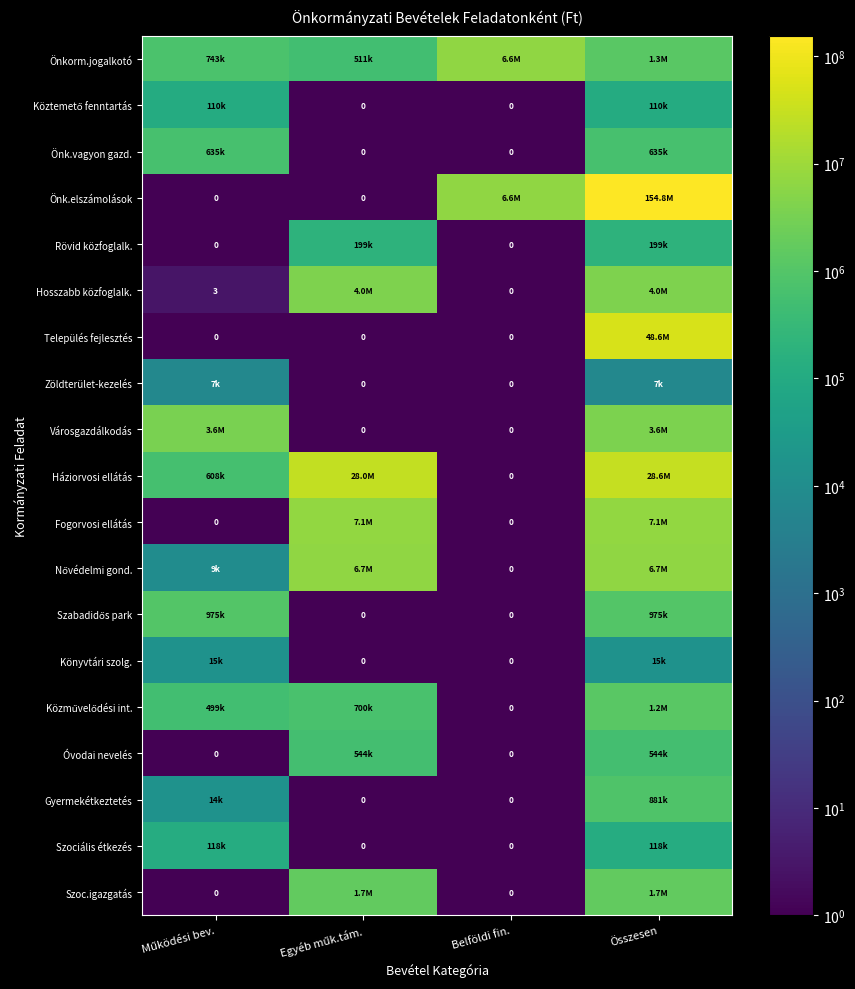

Count the number of data series in this chart.

19